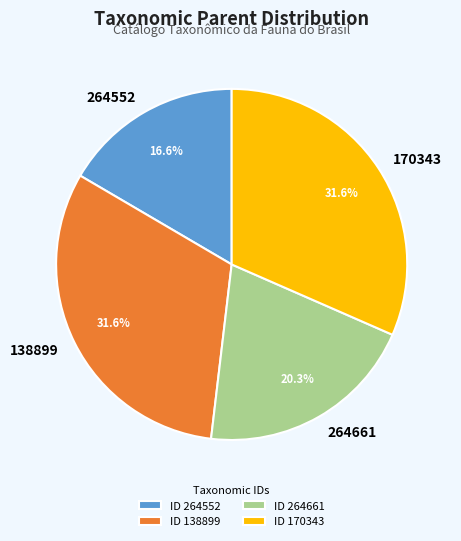

How much of the chart is everything except 264661?

79.7%